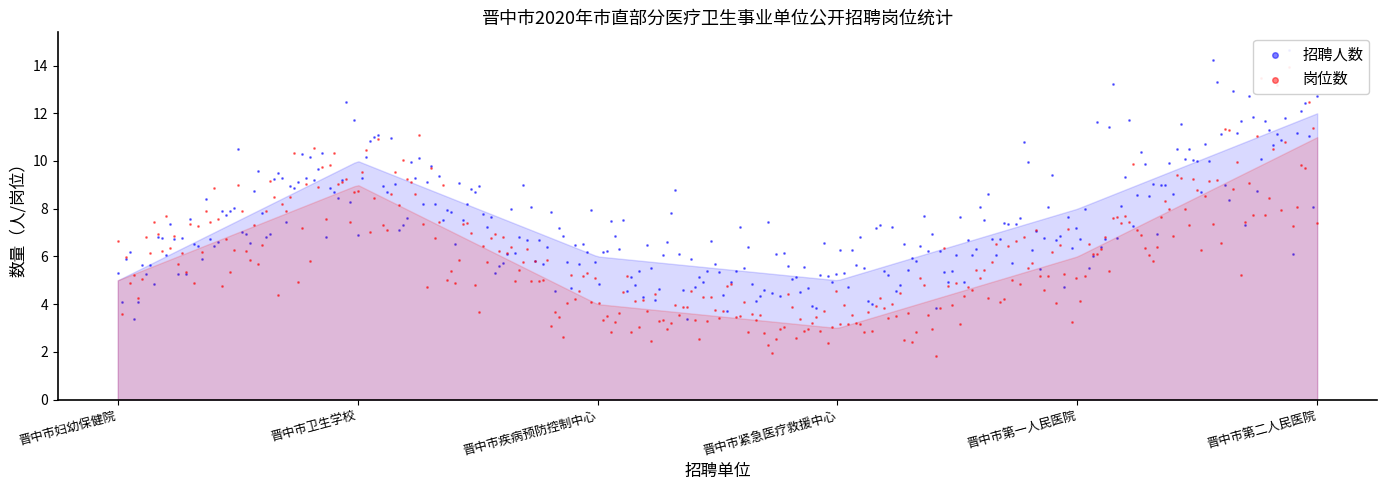

At which category is the sum across all series the highest?

晋中市第二人民医院